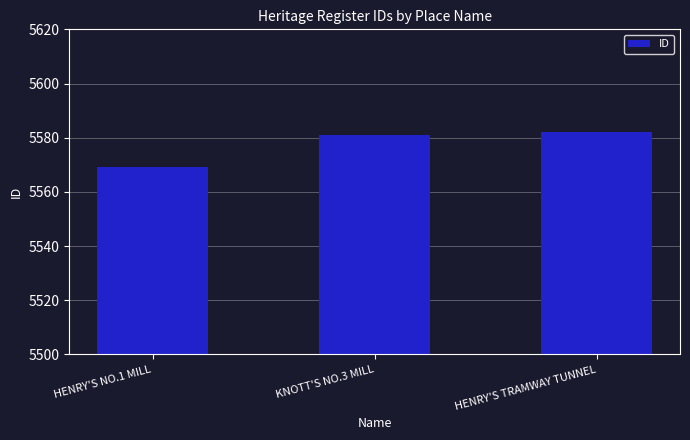

What is the approximate value at HENRY'S TRAMWAY TUNNEL, to the nearest 5?

5580